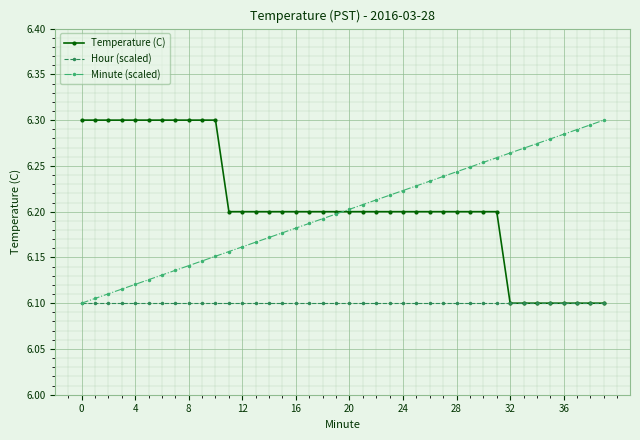

How many Minute (scaled) values are between 6 and 7?

40